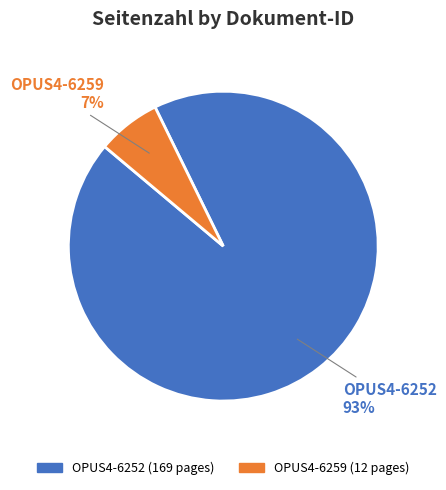

What is the majority slice?

OPUS4-6252